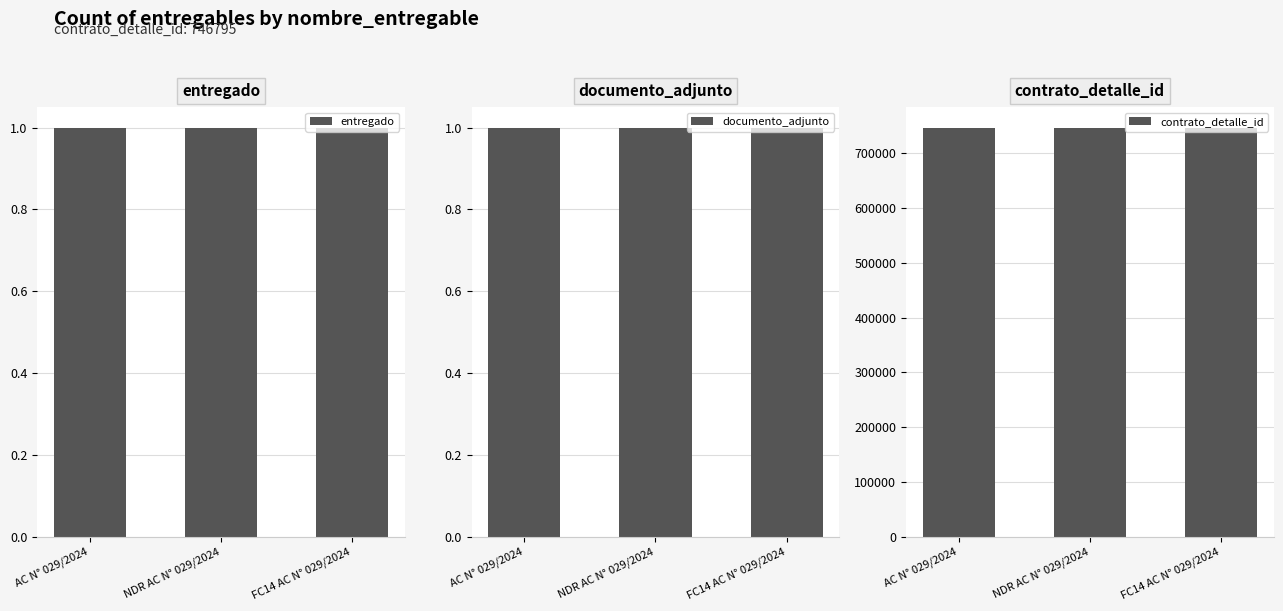

How many bars are there in total?

9